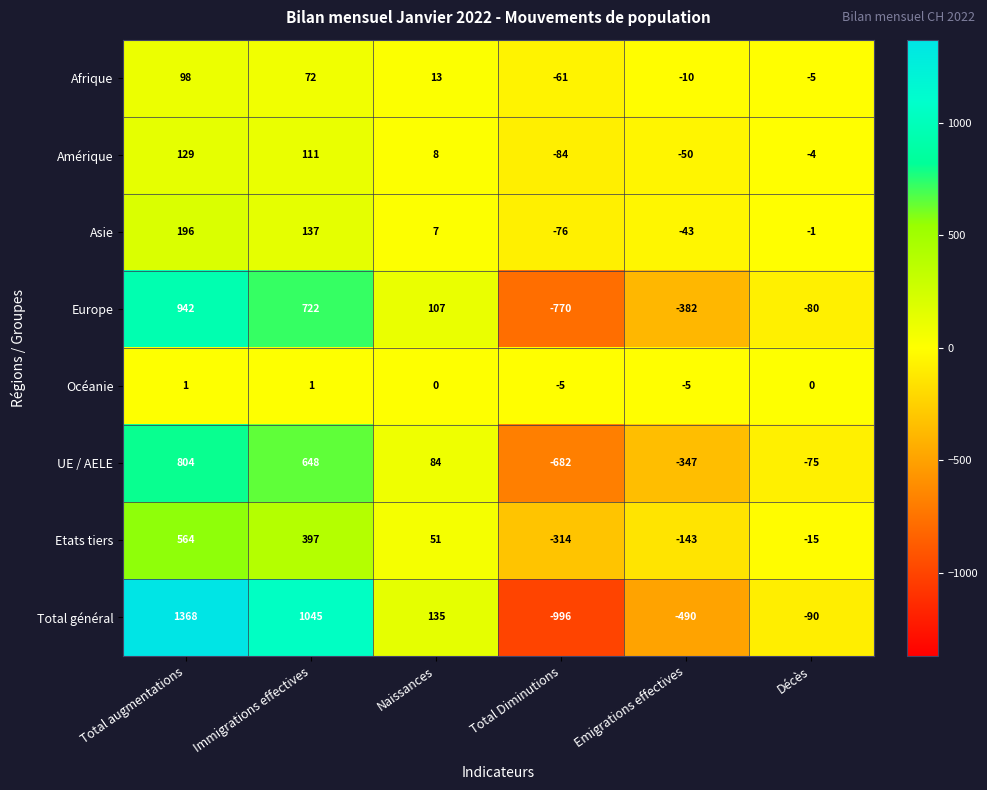

Which label corresponds to the largest value in the chart?

Total augmentations